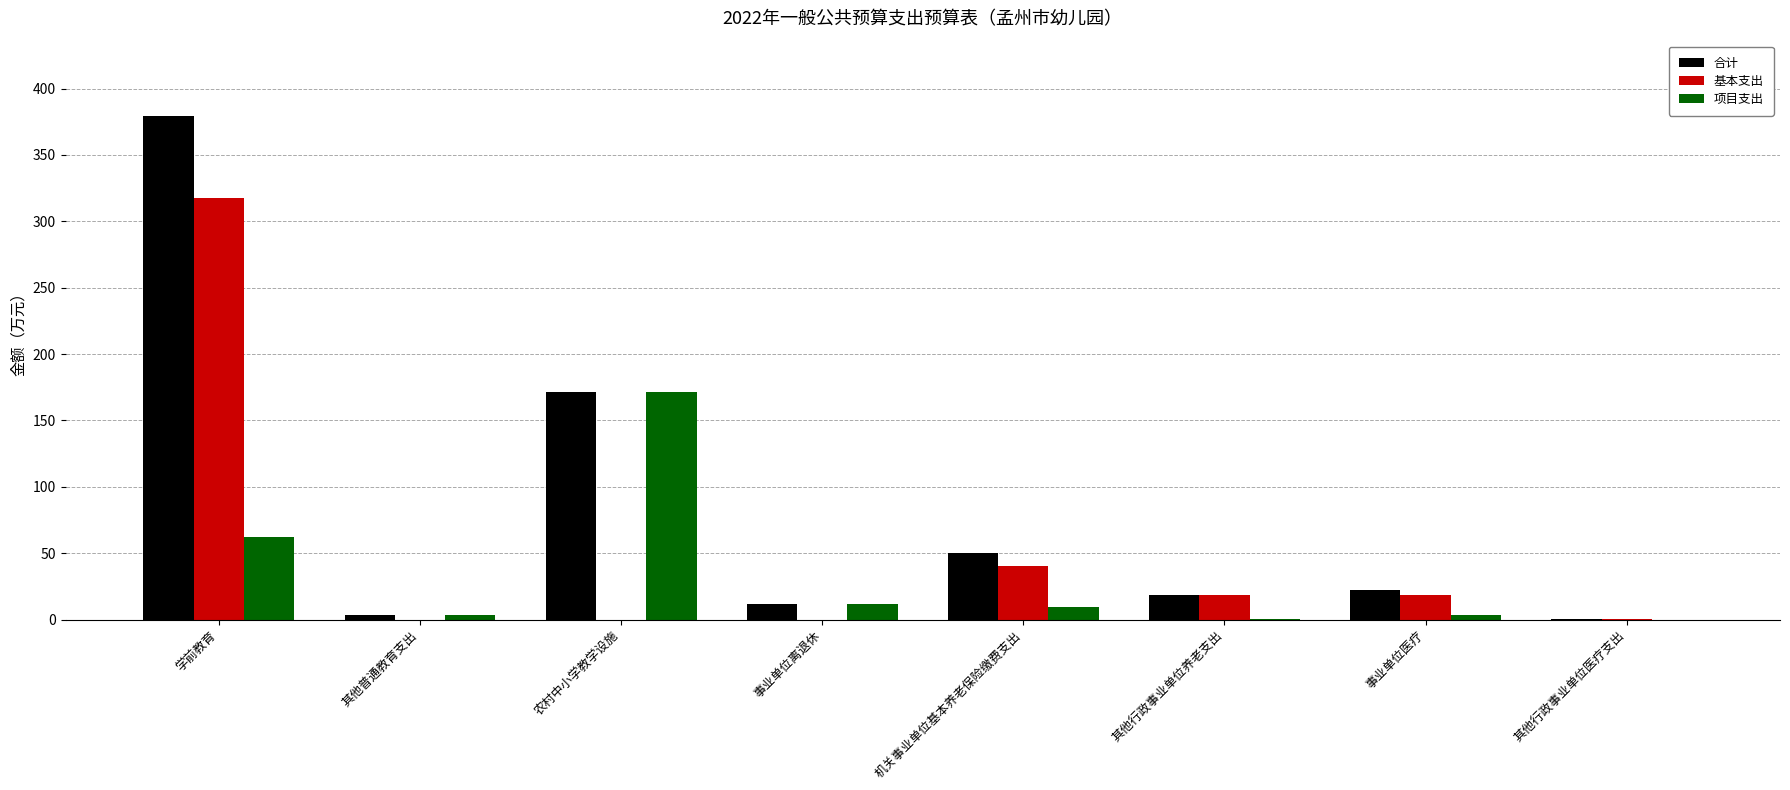

Count the number of categories in the chart.

8